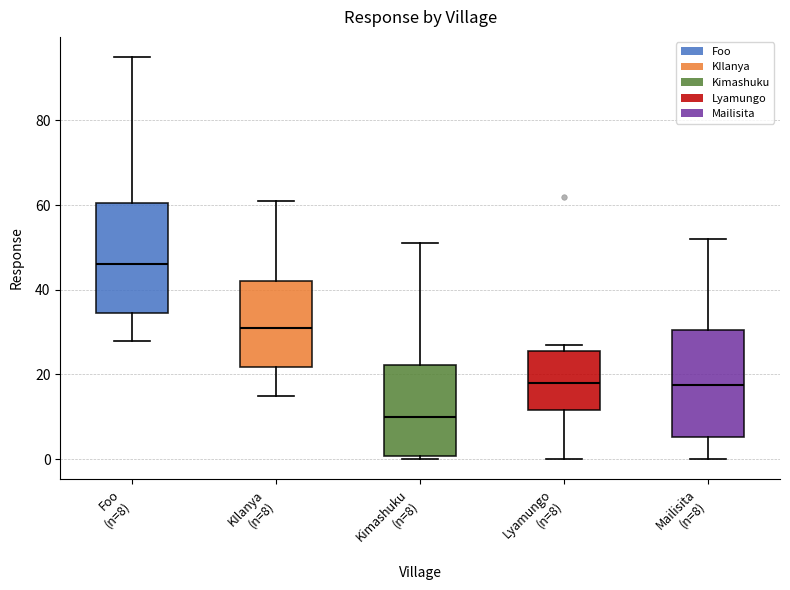

Which box has the lowest median line?

Kimashuku (n=8)